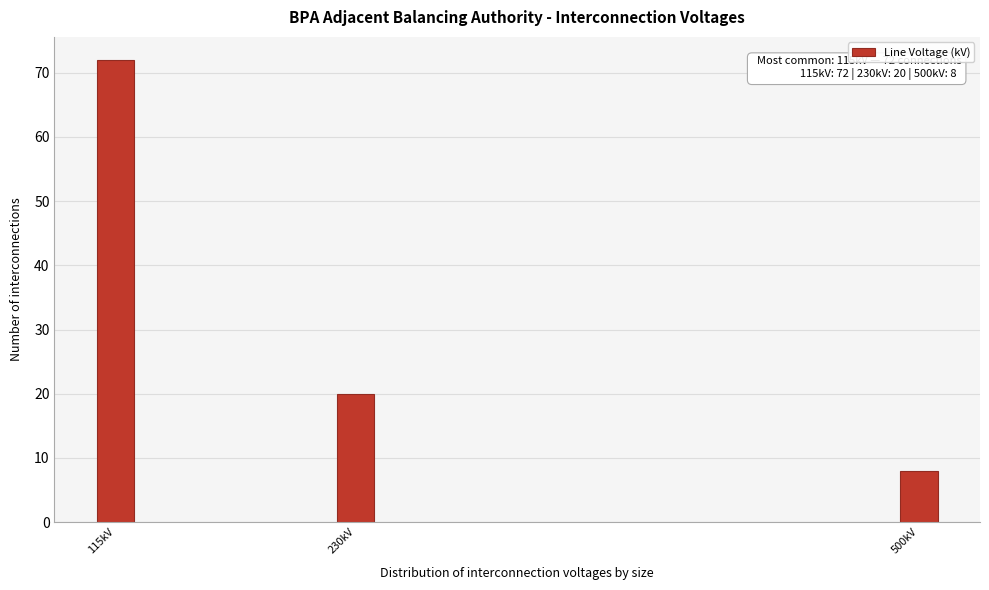

Reading right to left, transcribe all the data shown in this chart.

500kV=8	230kV=20	115kV=72